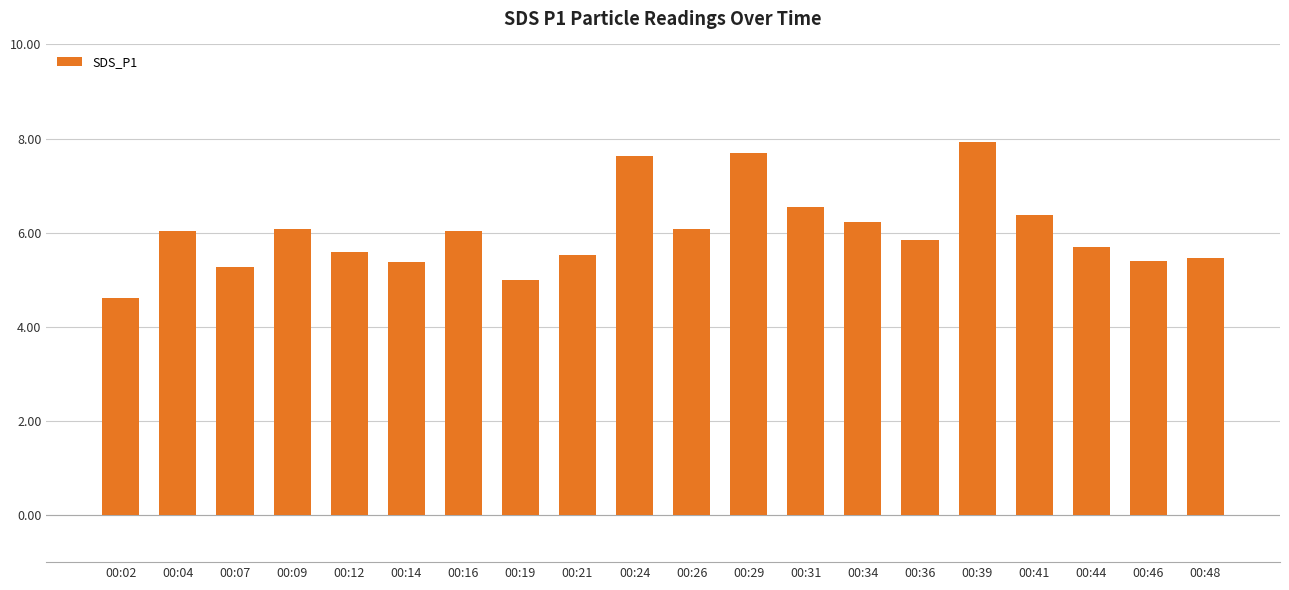

What is the value of the 2nd bar from the left?

6.0